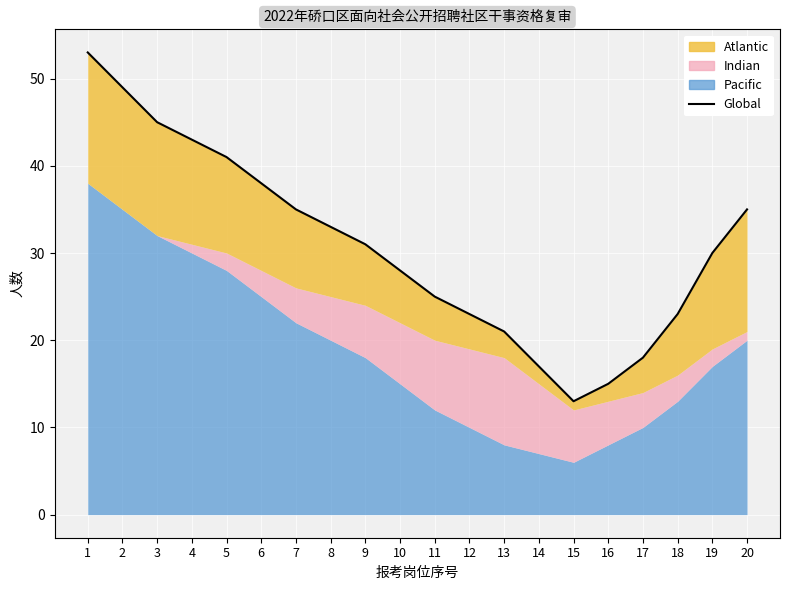

What is the value of the 2nd point from the left?

49